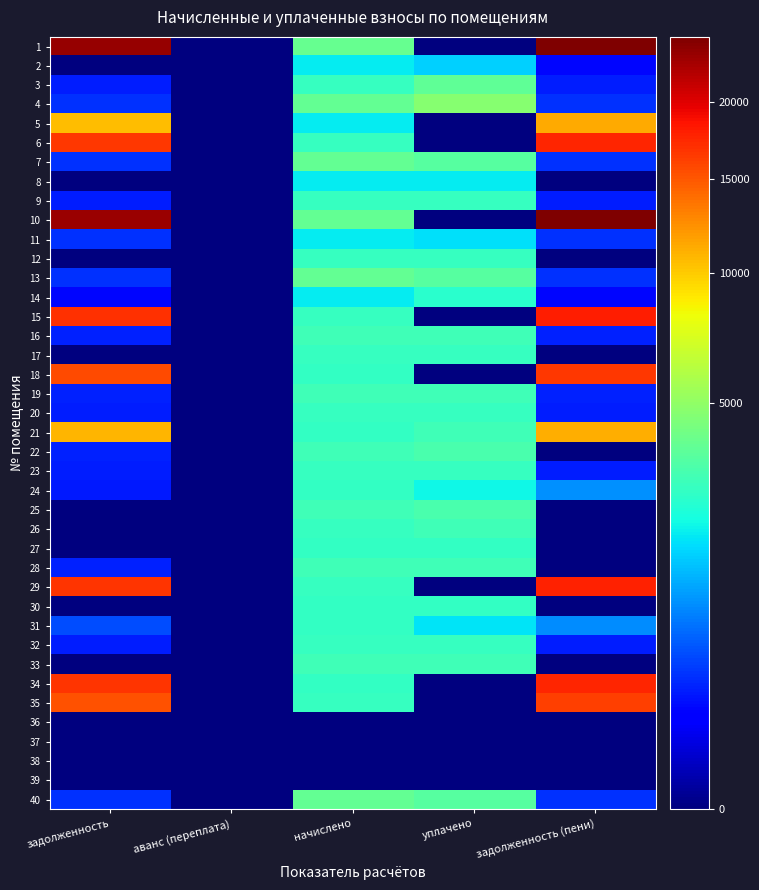

Reading left to right, what are all the values shown in this chart?

1: задолженность=23600.0	аванс (переплата)=0.0	начислено=3835.1	уплачено=0.0	задолженность (пени)=24943.2
2: задолженность=0.0	аванс (переплата)=0.0	начислено=1895.3	уплачено=1579.4	задолженность (пени)=157.9
3: задолженность=240.1	аванс (переплата)=0.0	начислено=2766.6	уплачено=3688.0	задолженность (пени)=240.1
4: задолженность=318.2	аванс (переплата)=0.0	начислено=3818.5	уплачено=4725.6	задолженность (пени)=318.2
5: задолженность=10597.2	аванс (переплата)=0.0	начислено=1895.3	уплачено=0.0	задолженность (пени)=11245.2
6: задолженность=16677.0	аванс (переплата)=0.0	начислено=2760.2	уплачено=0.0	задолженность (пени)=17639.2
7: задолженность=318.0	аванс (переплата)=0.0	начислено=3816.0	уплачено=3498.0	задолженность (пени)=318.0
8: задолженность=0.0	аванс (переплата)=0.0	начислено=1895.3	уплачено=1895.3	задолженность (пени)=0.0
9: задолженность=230.2	аванс (переплата)=0.0	начислено=2760.2	уплачено=2760.2	задолженность (пени)=230.2
10: задолженность=23482.6	аванс (переплата)=0.0	начислено=3816.0	уплачено=0.0	задолженность (пени)=24819.2
11: задолженность=315.9	аванс (переплата)=0.0	начислено=1895.3	уплачено=1739.2	задолженность (пени)=315.8
12: задолженность=0.0	аванс (переплата)=0.0	начислено=2760.2	уплачено=2760.2	задолженность (пени)=0.0
13: задолженность=318.0	аванс (переплата)=0.0	начислено=3816.0	уплачено=3498.0	задолженность (пени)=318.0
14: задолженность=157.9	аванс (переплата)=0.0	начислено=1895.3	уплачено=2527.0	задолженность (пени)=157.9
15: задолженность=16985.7	аванс (переплата)=0.0	начислено=2760.2	уплачено=0.0	задолженность (пени)=17952.5
16: задолженность=249.1	аванс (переплата)=0.0	начислено=2989.2	уплачено=2989.2	задолженность (пени)=249.1
17: задолженность=0.0	аванс (переплата)=0.0	начислено=2773.0	уплачено=2773.0	задолженность (пени)=0.0
18: задолженность=15641.6	аванс (переплата)=0.0	начислено=2741.2	уплачено=0.0	задолженность (пени)=16583.5
19: задолженность=247.5	аванс (переплата)=0.0	начислено=2970.1	уплачено=2970.1	задолженность (пени)=247.5
20: задолженность=231.1	аванс (переплата)=0.0	начислено=2773.0	уплачено=2773.0	задолженность (пени)=231.1
21: задолженность=10897.2	аванс (переплата)=0.0	начислено=2741.2	уплачено=3000.0	задолженность (пени)=11140.9
22: задолженность=247.5	аванс (переплата)=0.0	начислено=2970.1	уплачено=3217.6	задолженность (пени)=0.0
23: задолженность=231.1	аванс (переплата)=0.0	начислено=2773.0	уплачено=2773.0	задолженность (пени)=231.1
24: задолженность=225.4	аванс (переплата)=0.0	начислено=2741.2	уплачено=2058.9	задолженность (пени)=913.7
25: задолженность=0.0	аванс (переплата)=0.0	начислено=2970.1	уплачено=3217.6	задолженность (пени)=0.0
26: задолженность=0.0	аванс (переплата)=0.0	начислено=2773.0	уплачено=3004.0	задолженность (пени)=0.0
27: задолженность=0.0	аванс (переплата)=0.0	начислено=2741.2	уплачено=2741.3	задолженность (пени)=0.0
28: задолженность=247.5	аванс (переплата)=0.0	начислено=2970.1	уплачено=2972.6	задолженность (пени)=0.0
29: задолженность=16753.8	аванс (переплата)=0.0	начислено=2773.0	уплачено=0.0	задолженность (пени)=17720.4
30: задолженность=0.0	аванс (переплата)=0.0	начислено=2741.2	уплачено=2741.2	задолженность (пени)=0.0
31: задолженность=451.6	аванс (переплата)=0.0	начислено=2709.4	уплачено=1806.2	задолженность (пени)=906.4
32: задолженность=230.8	аванс (переплата)=0.0	начислено=2766.6	уплачено=2767.2	задолженность (пени)=229.5
33: задолженность=0.0	аванс (переплата)=0.0	начислено=2982.8	уплачено=2982.8	задолженность (пени)=0.0
34: задолженность=16711.8	аванс (переплата)=0.0	начислено=2715.7	уплачено=0.0	задолженность (пени)=17663.0
35: задолженность=15322.6	аванс (переплата)=0.0	начислено=2760.2	уплачено=0.0	задолженность (пени)=16264.8
36: задолженность=0.0	аванс (переплата)=0.0	начислено=0.0	уплачено=0.0	задолженность (пени)=0.0
37: задолженность=0.0	аванс (переплата)=0.0	начислено=0.0	уплачено=0.0	задолженность (пени)=0.0
38: задолженность=0.0	аванс (переплата)=0.0	начислено=0.0	уплачено=0.0	задолженность (пени)=0.0
39: задолженность=0.0	аванс (переплата)=0.0	начислено=0.0	уплачено=0.0	задолженность (пени)=0.0
40: задолженность=318.0	аванс (переплата)=0.0	начислено=3816.0	уплачено=3498.0	задолженность (пени)=318.0